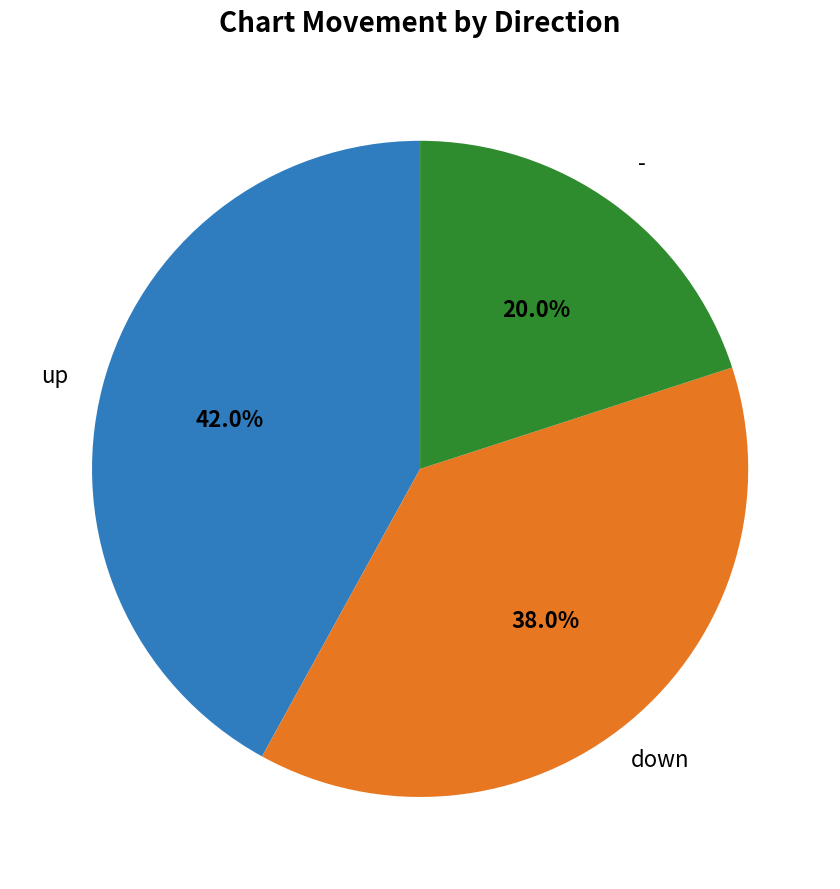

Is there a majority slice in this chart?

No